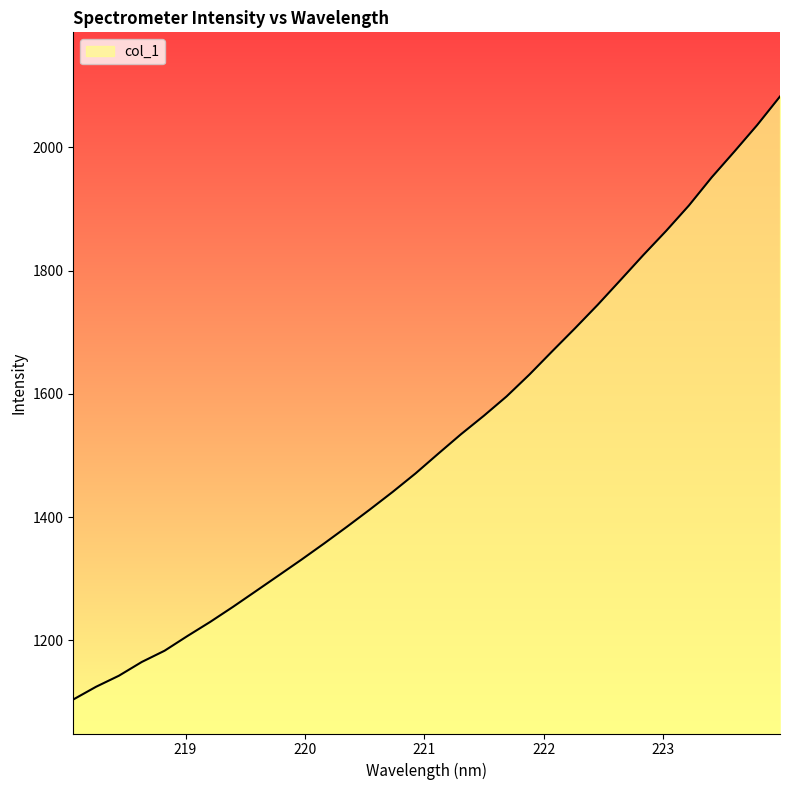

What is the smallest value displayed?

1103.9